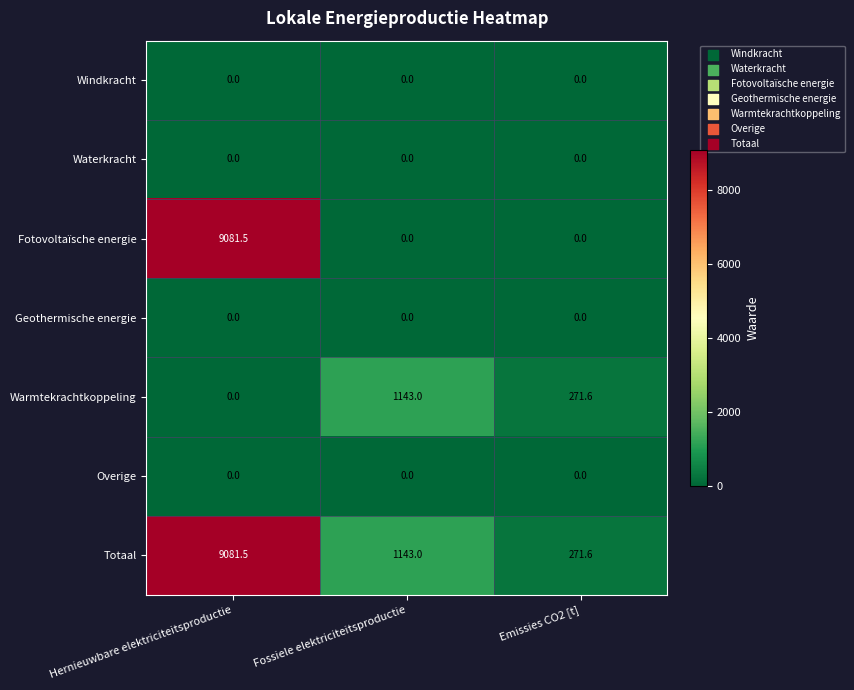

Which series has the largest total across all categories?

Totaal